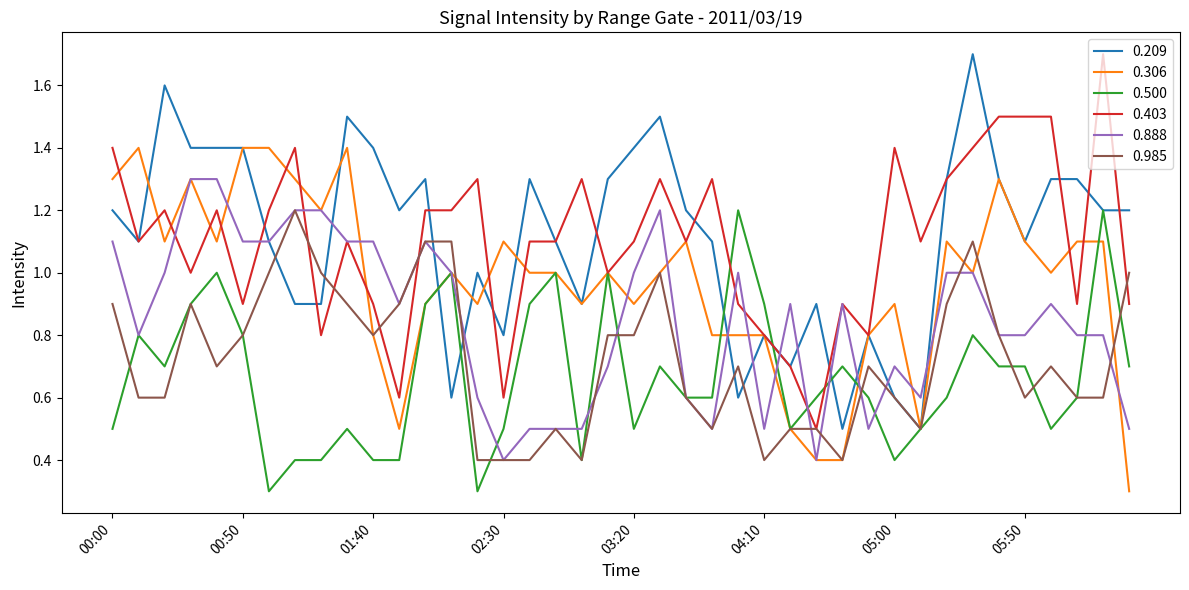

Reading left to right, what are all the values shown in this chart?

0.209: 1.2	1.1	1.6	1.4	1.4	1.4	1.1	0.9	0.9	1.5	1.4	1.2	1.3	0.6	1.0	0.8	1.3	1.1	0.9	1.3	1.4	1.5	1.2	1.1	0.6	0.8	0.7	0.9	0.5	0.8	0.6	0.5	1.3	1.7	1.3	1.1	1.3	1.3	1.2	1.2
0.306: 1.3	1.4	1.1	1.3	1.1	1.4	1.4	1.3	1.2	1.4	0.8	0.5	0.9	1.0	0.9	1.1	1.0	1.0	0.9	1.0	0.9	1.0	1.1	0.8	0.8	0.8	0.5	0.4	0.4	0.8	0.9	0.5	1.1	1.0	1.3	1.1	1.0	1.1	1.1	0.3
0.500: 0.5	0.8	0.7	0.9	1.0	0.8	0.3	0.4	0.4	0.5	0.4	0.4	0.9	1.0	0.3	0.5	0.9	1.0	0.4	1.0	0.5	0.7	0.6	0.6	1.2	0.9	0.5	0.6	0.7	0.6	0.4	0.5	0.6	0.8	0.7	0.7	0.5	0.6	1.2	0.7
0.403: 1.4	1.1	1.2	1.0	1.2	0.9	1.2	1.4	0.8	1.1	0.9	0.6	1.2	1.2	1.3	0.6	1.1	1.1	1.3	1.0	1.1	1.3	1.1	1.3	0.9	0.8	0.7	0.5	0.9	0.8	1.4	1.1	1.3	1.4	1.5	1.5	1.5	0.9	1.7	0.9
0.888: 1.1	0.8	1.0	1.3	1.3	1.1	1.1	1.2	1.2	1.1	1.1	0.9	1.1	1.0	0.6	0.4	0.5	0.5	0.5	0.7	1.0	1.2	0.6	0.5	1.0	0.5	0.9	0.4	0.9	0.5	0.7	0.6	1.0	1.0	0.8	0.8	0.9	0.8	0.8	0.5
0.985: 0.9	0.6	0.6	0.9	0.7	0.8	1.0	1.2	1.0	0.9	0.8	0.9	1.1	1.1	0.4	0.4	0.4	0.5	0.4	0.8	0.8	1.0	0.6	0.5	0.7	0.4	0.5	0.5	0.4	0.7	0.6	0.5	0.9	1.1	0.8	0.6	0.7	0.6	0.6	1.0